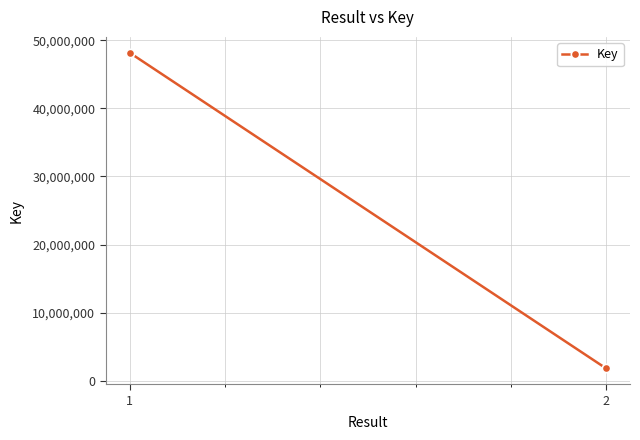

Between 2 and 1, which is larger?

1